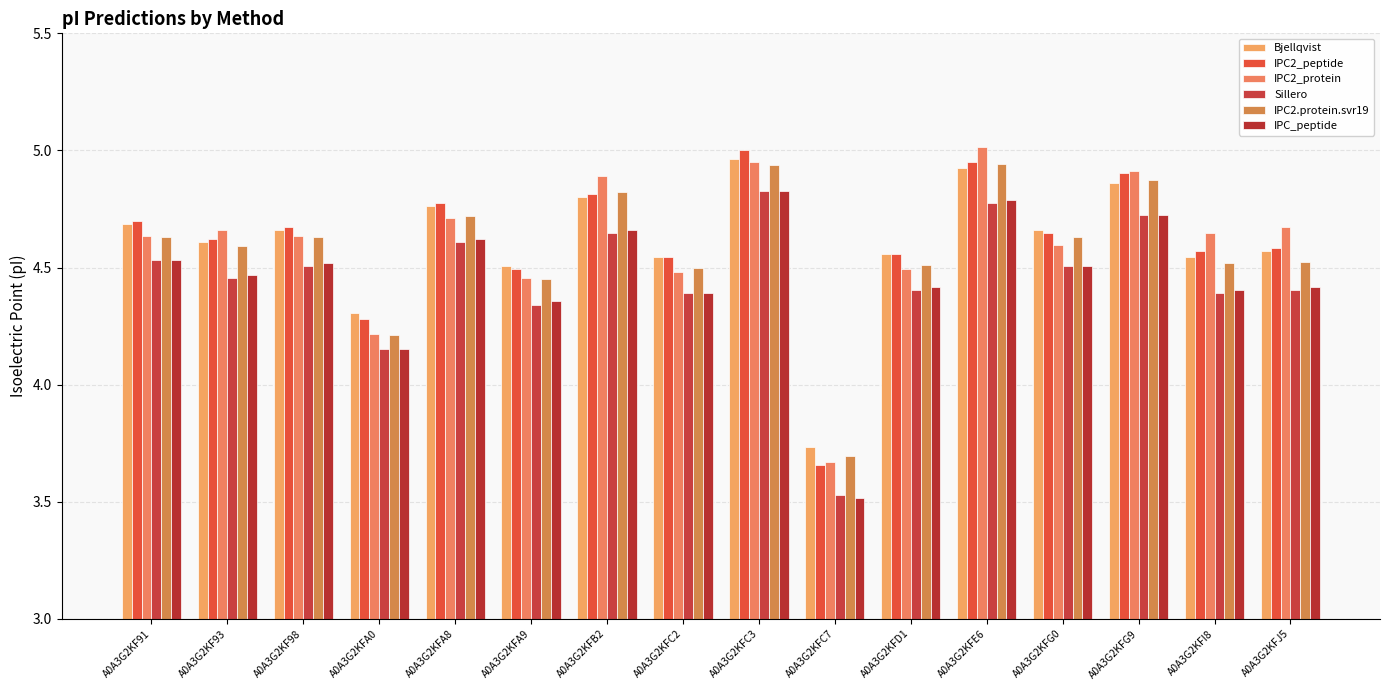

How many bars are there in total?

96